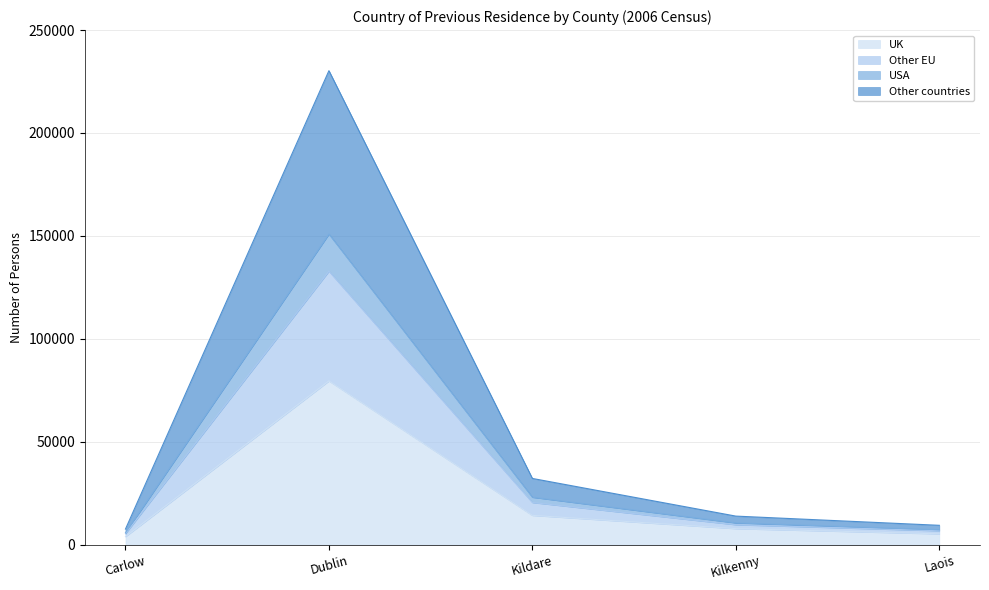

How many lines are shown in the chart?

4